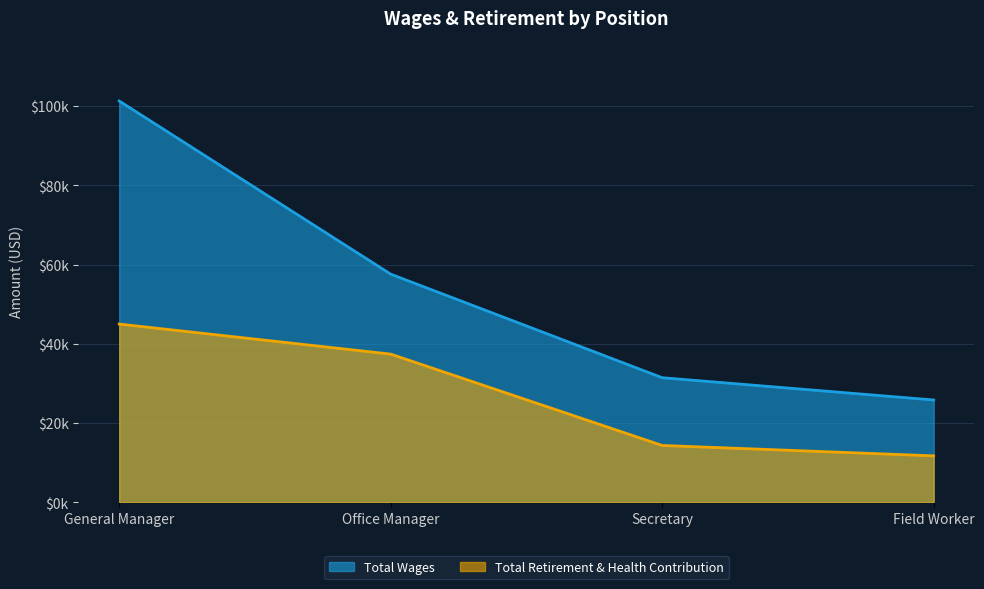

What is the difference between the maximum and minimum values in the Total Wages series?

75487